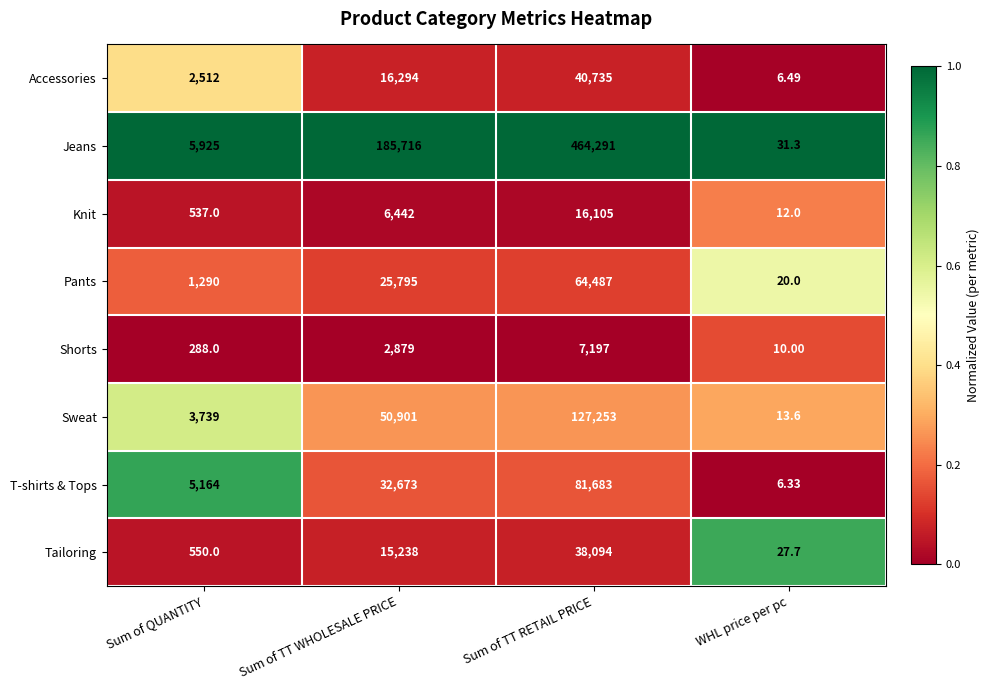

At which category is the sum across all series the highest?

Sum of TT RETAIL PRICE